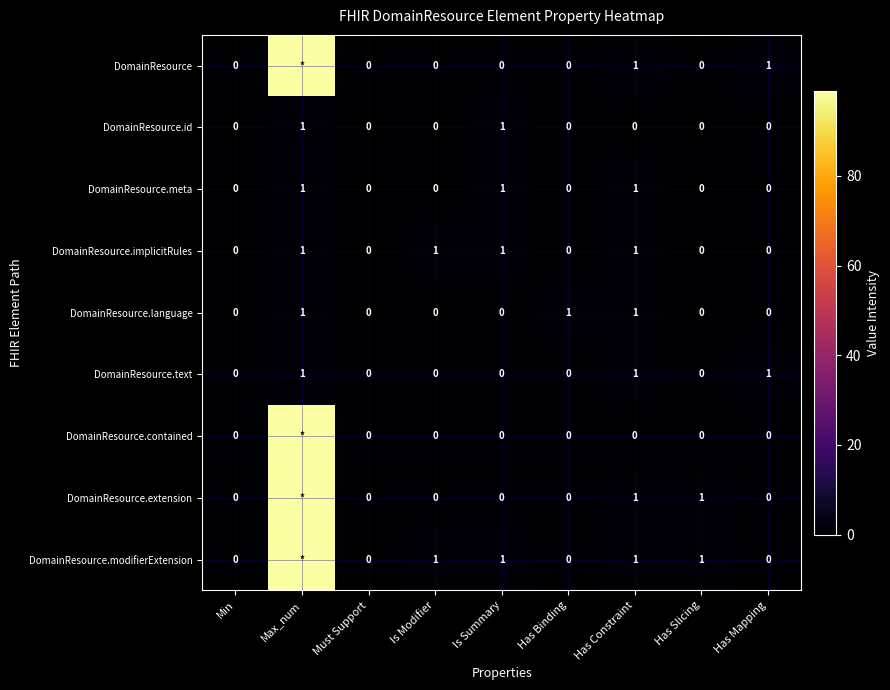

At how many categories does at least one series exceed 60?

1